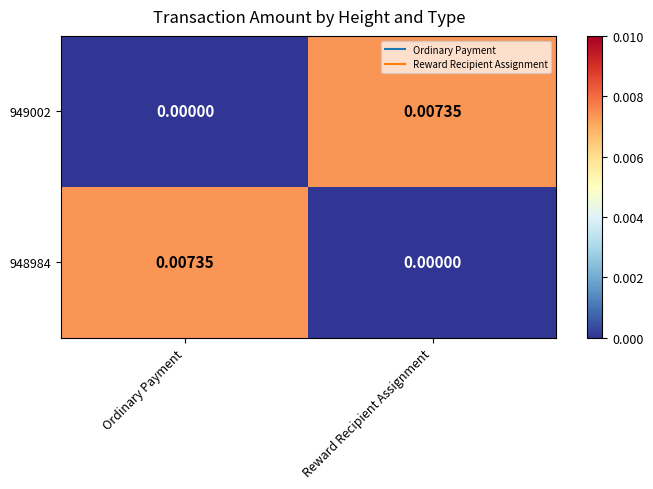

At which label does 949002 reach its peak?

Reward Recipient Assignment